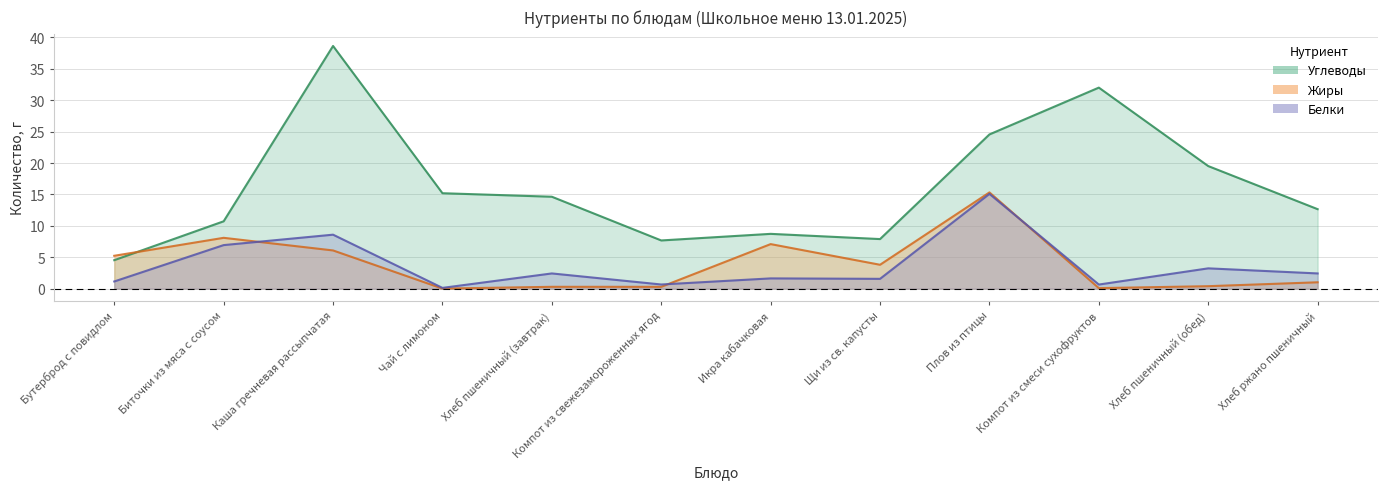

Where is the first local maximum for Углеводы?

Каша гречневая рассыпчатая